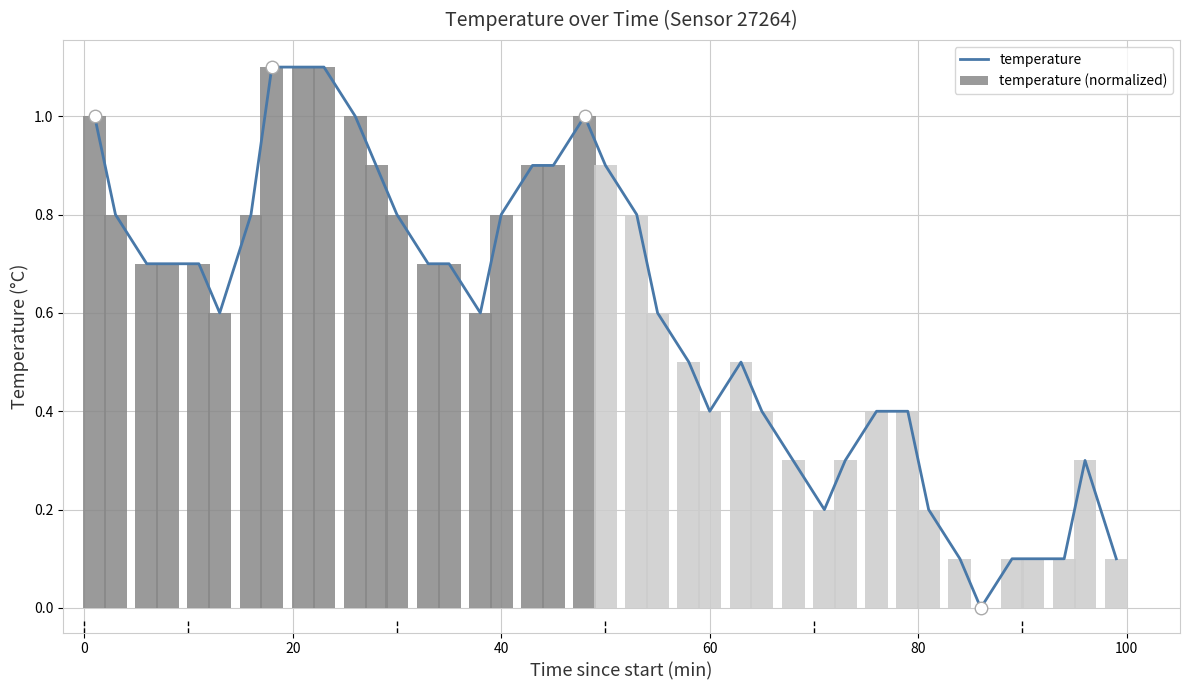

At how many categories does at least one series exceed 0?

39